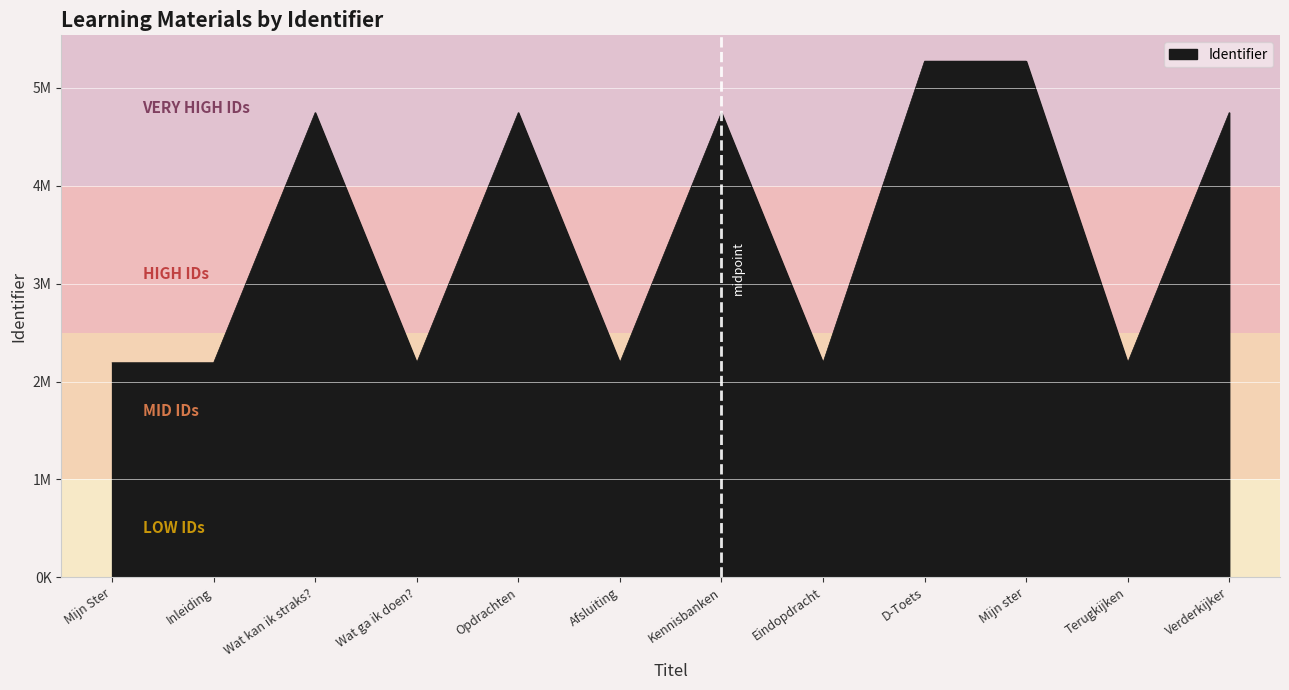

What is the label of the 1st point from the right?

Verderkijker